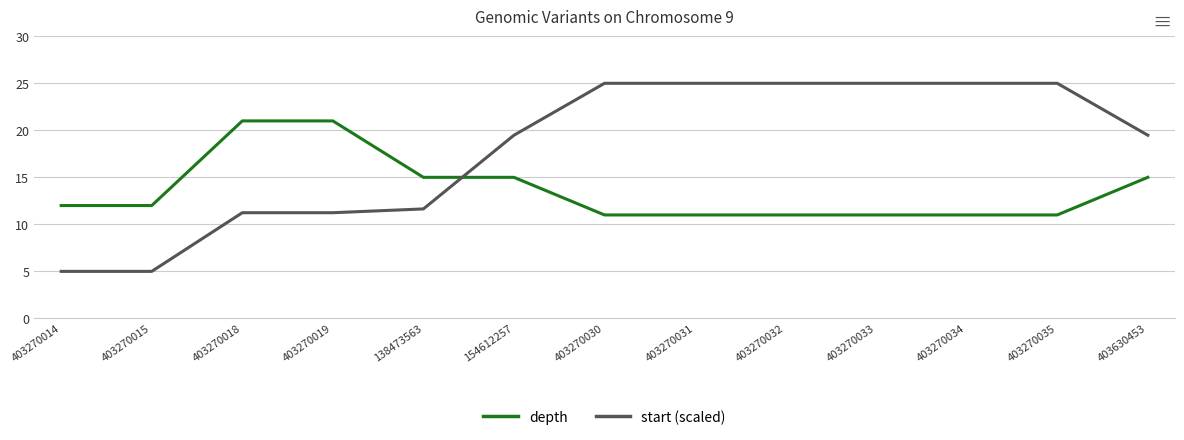

How many times do start (scaled) and depth cross each other?

1